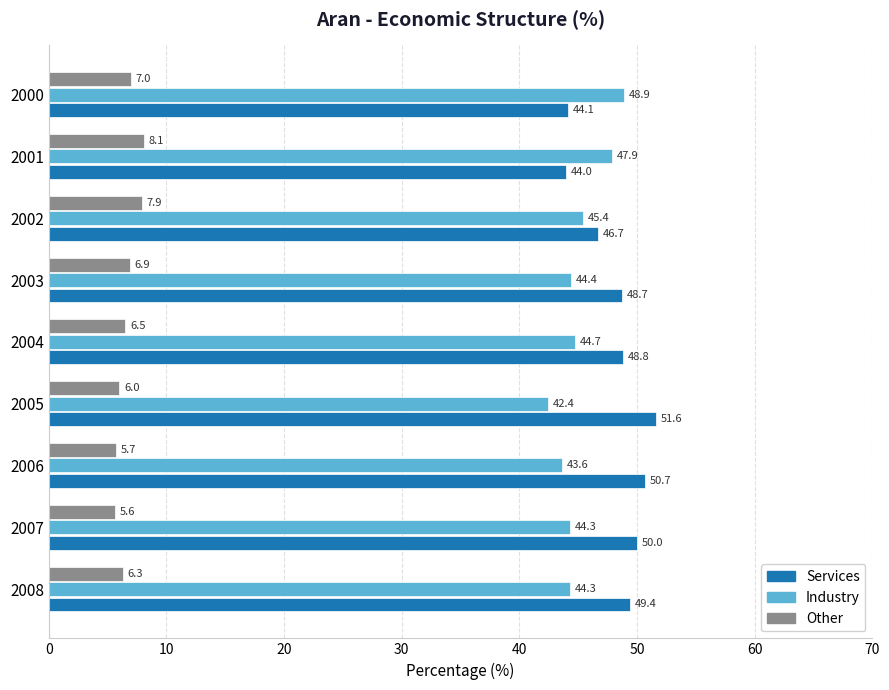

What is the difference between the maximum and second lowest values in the Other series?

2.4